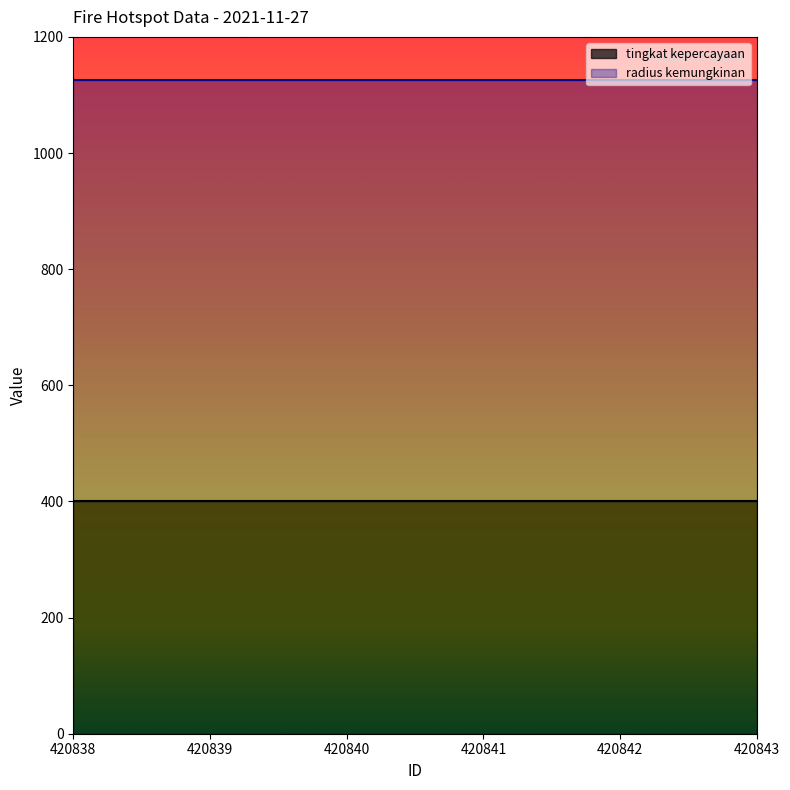

Read the radius kemungkinan value at 420840.

1125